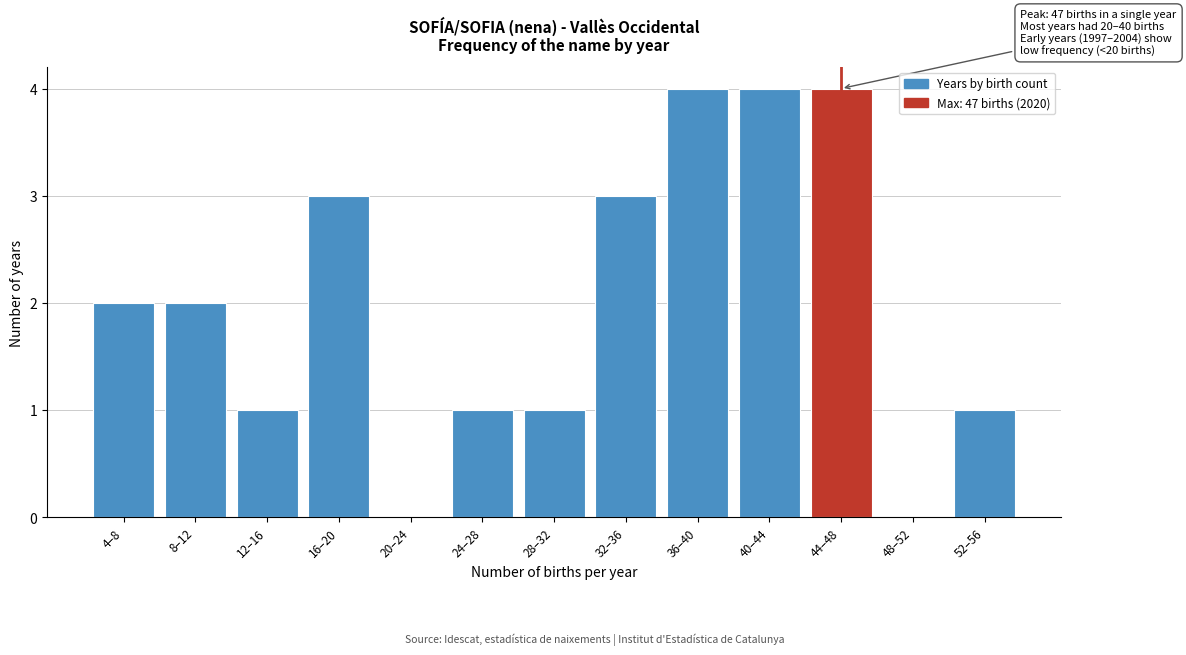

Reading left to right, list all the values displayed in this chart.

4–8=2	8–12=2	12–16=1	16–20=3	20–24=0	24–28=1	28–32=1	32–36=3	36–40=4	40–44=4	44–48=4	48–52=0	52–56=1